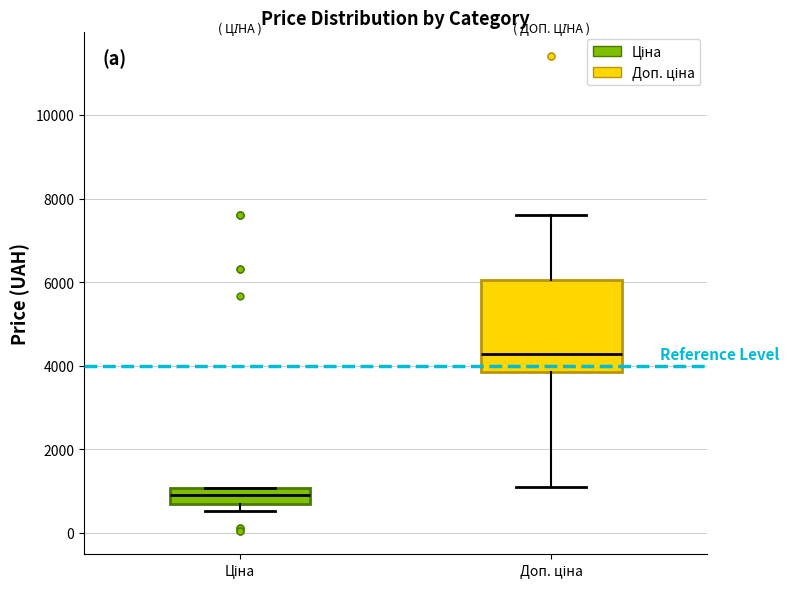

Comparing the boxes themselves (not the whiskers), which one is the tallest?

Доп. ціна